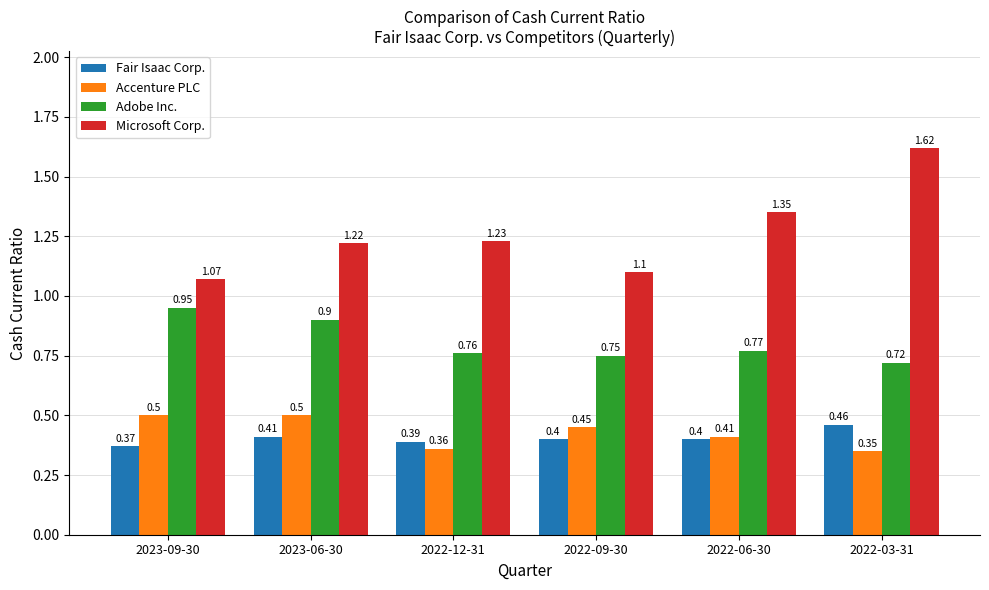

What value does the Adobe Inc. series have at 2023-06-30?

0.9